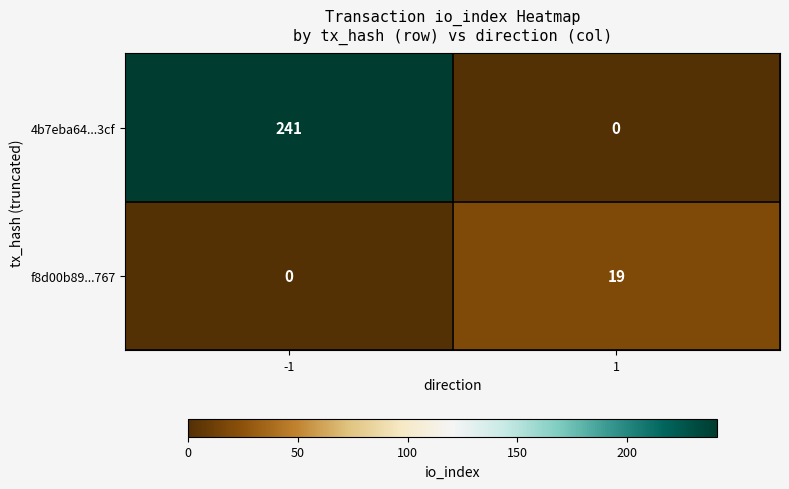

Which series has the largest total across all categories?

4b7eba64...3cf